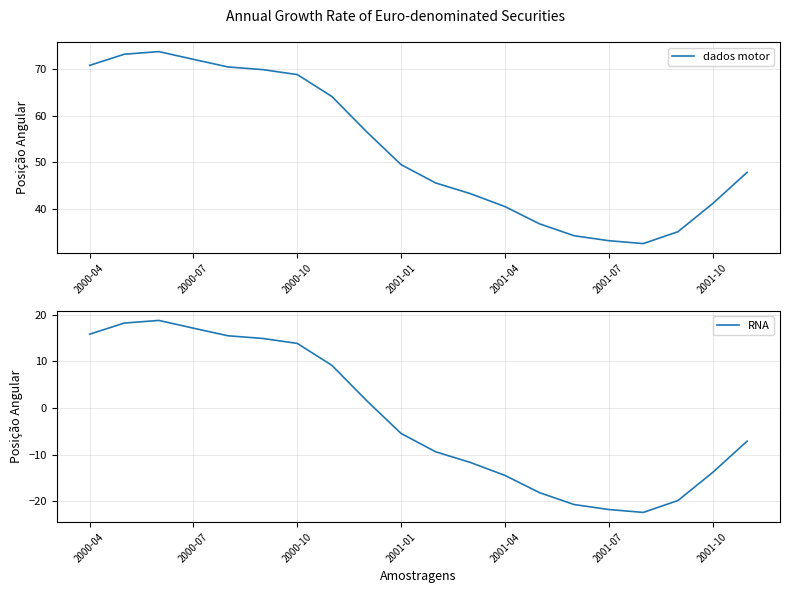

At 14, list the series in order from largest to smallest.

dados motor, RNA